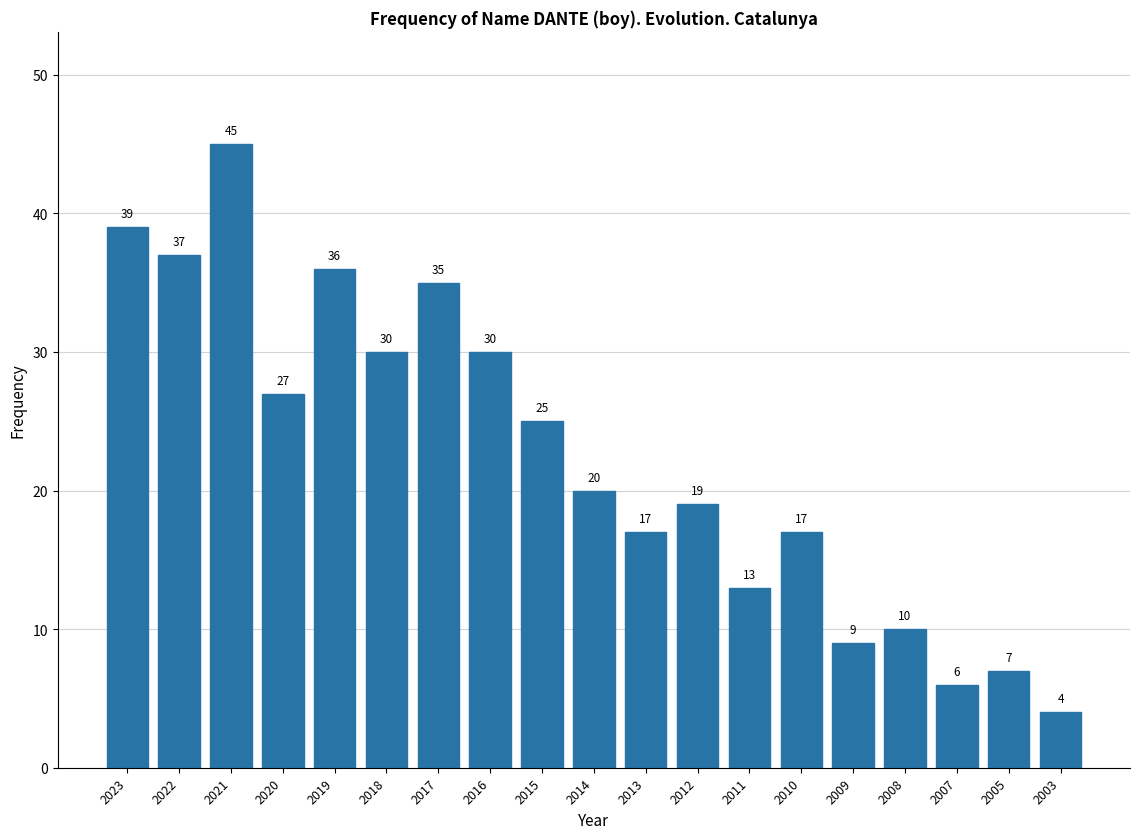

Reading right to left, what are all the values shown in this chart?

4	7	6	10	9	17	13	19	17	20	25	30	35	30	36	27	45	37	39